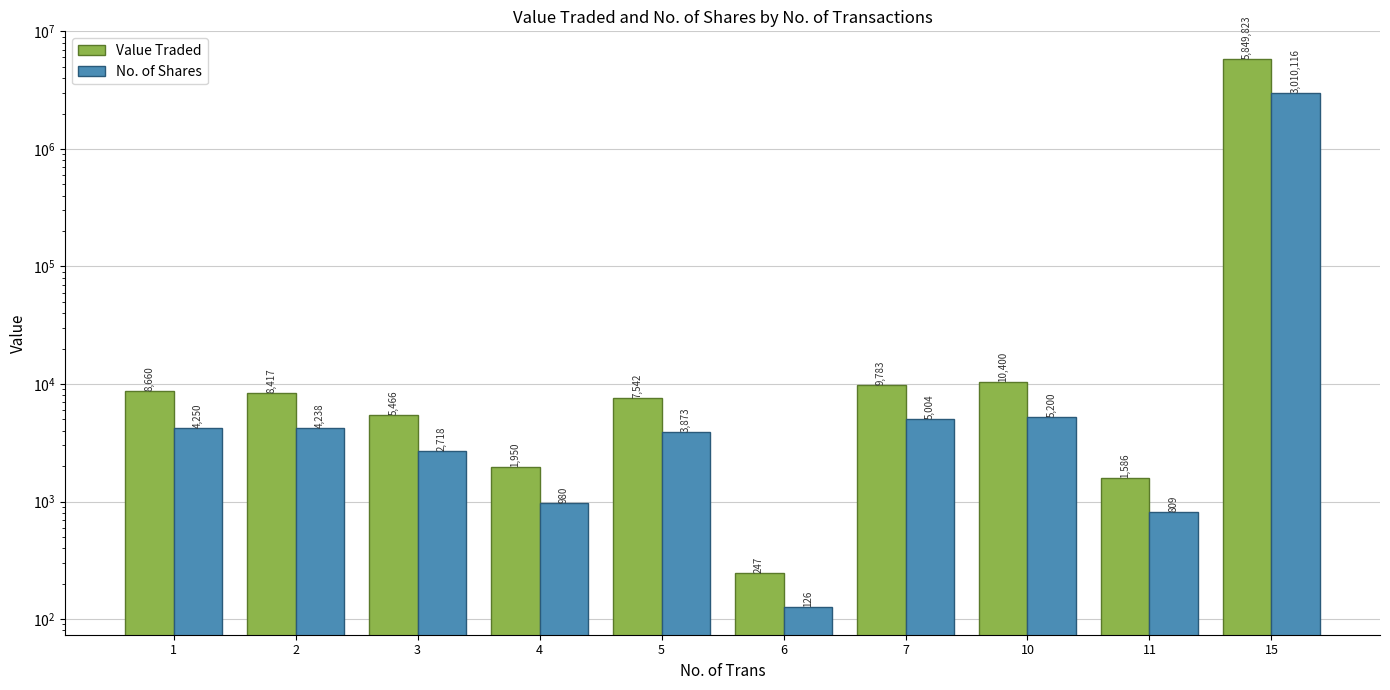

What are all the series names shown in the legend?

Value Traded, No. of Shares